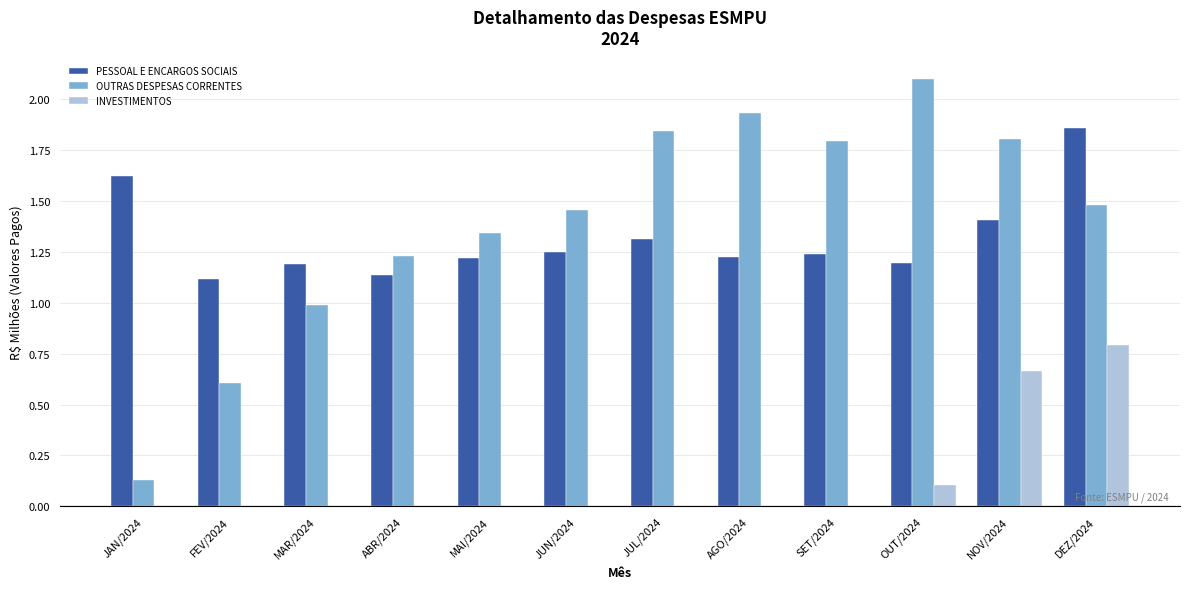

Which series has the largest range (max minus min)?

OUTRAS DESPESAS CORRENTES